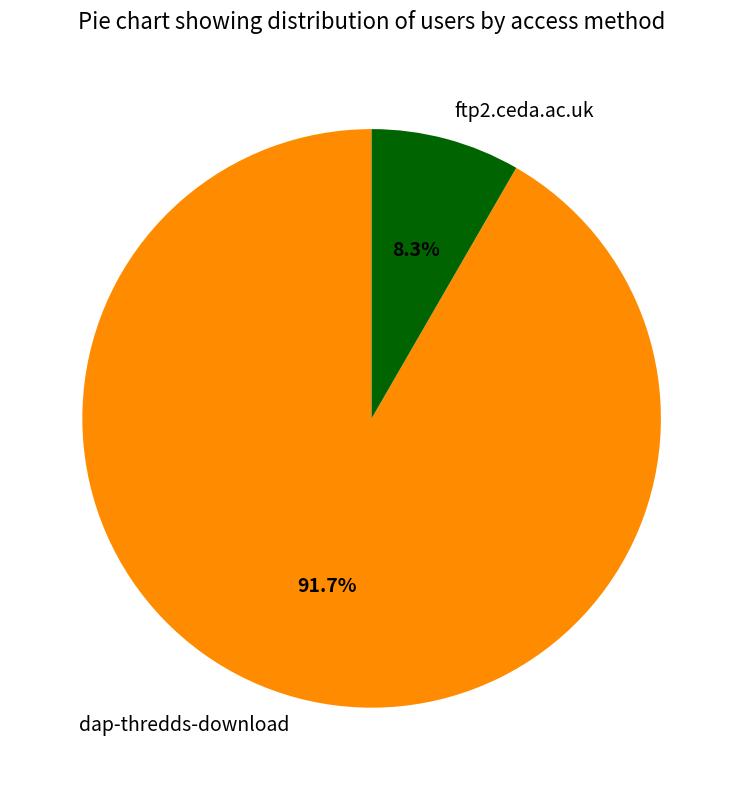

How much of the chart is everything except dap-thredds-download?

8.3%